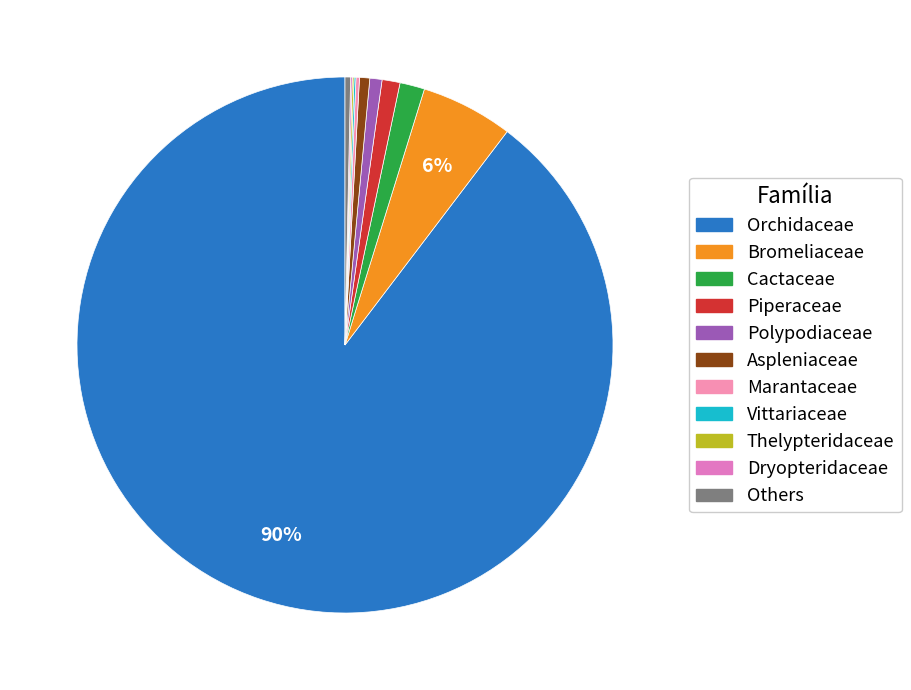

What is the largest slice in the pie chart?

Orchidaceae